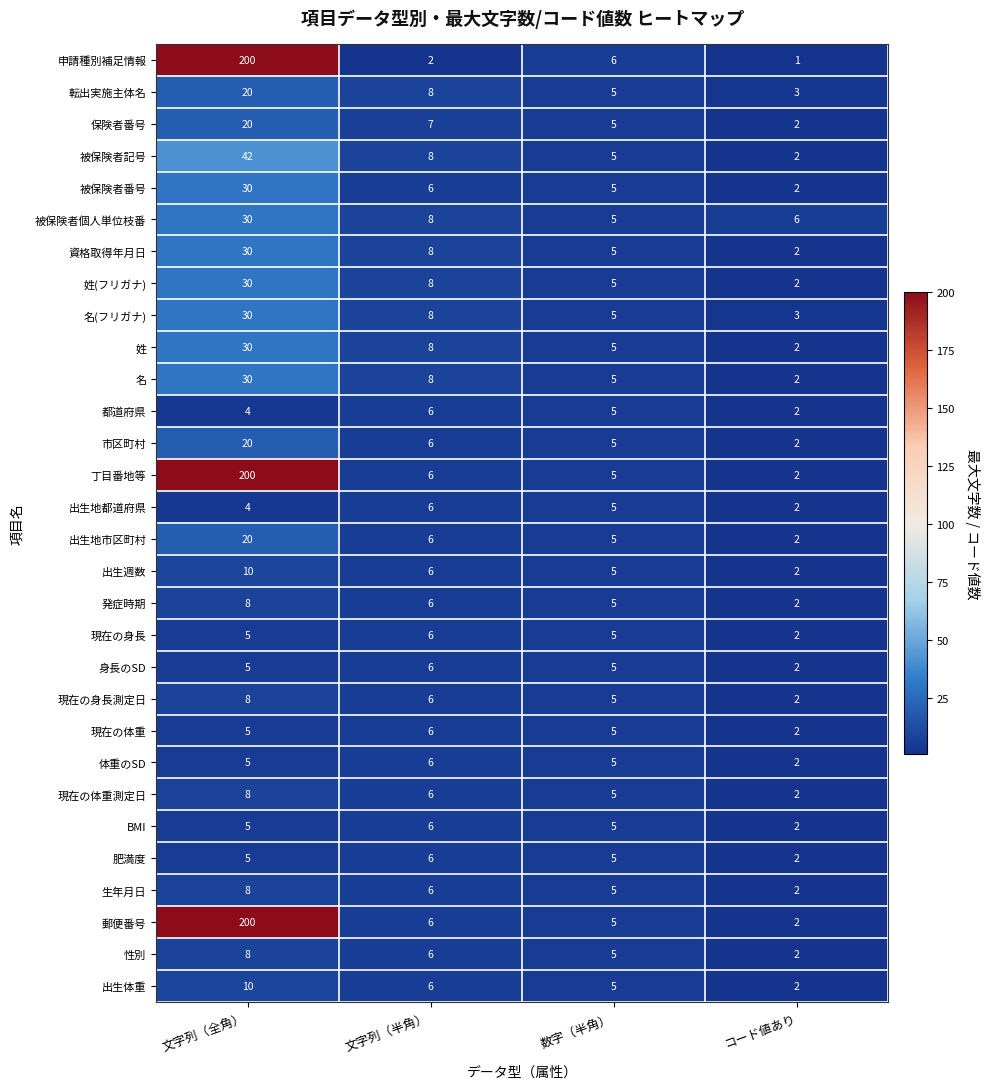

What is the sum of the 現在の体重測定日 values at 文字列（全角） and コード値あり?

10